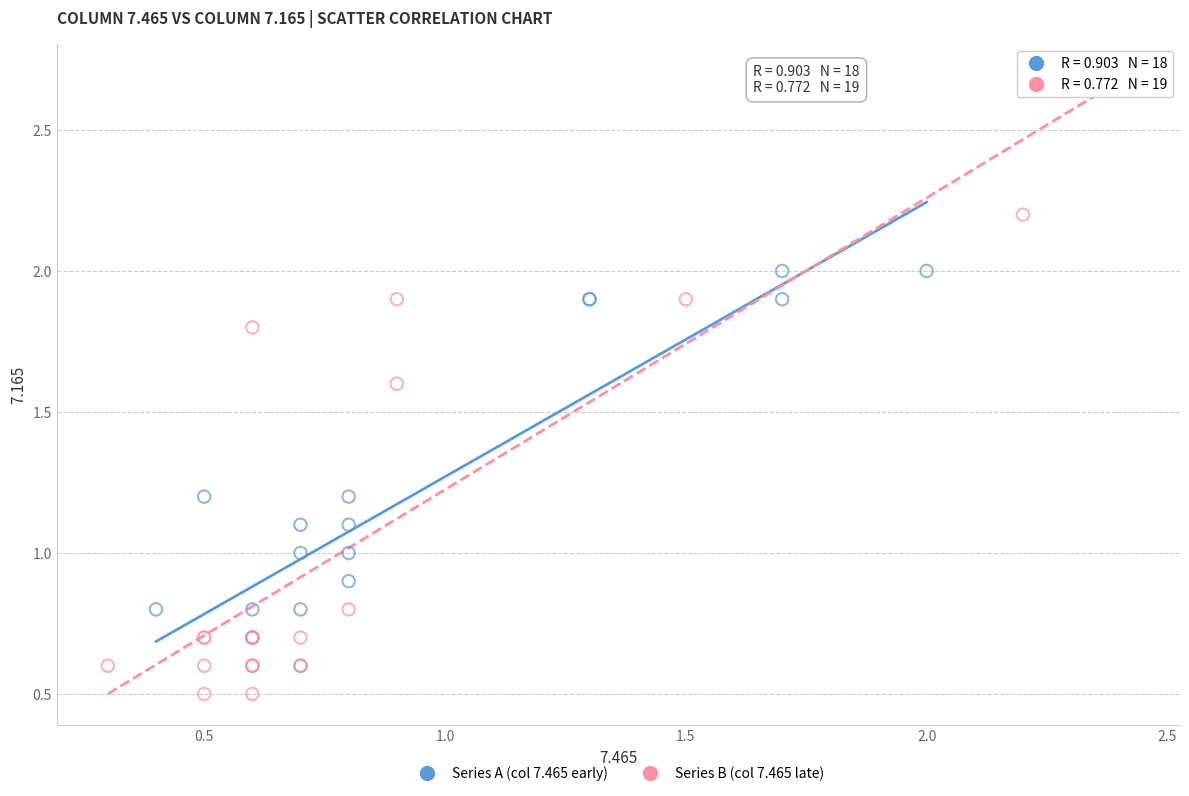

Which series reaches the maximum Y coordinate?

Series B (col 7.465 late)